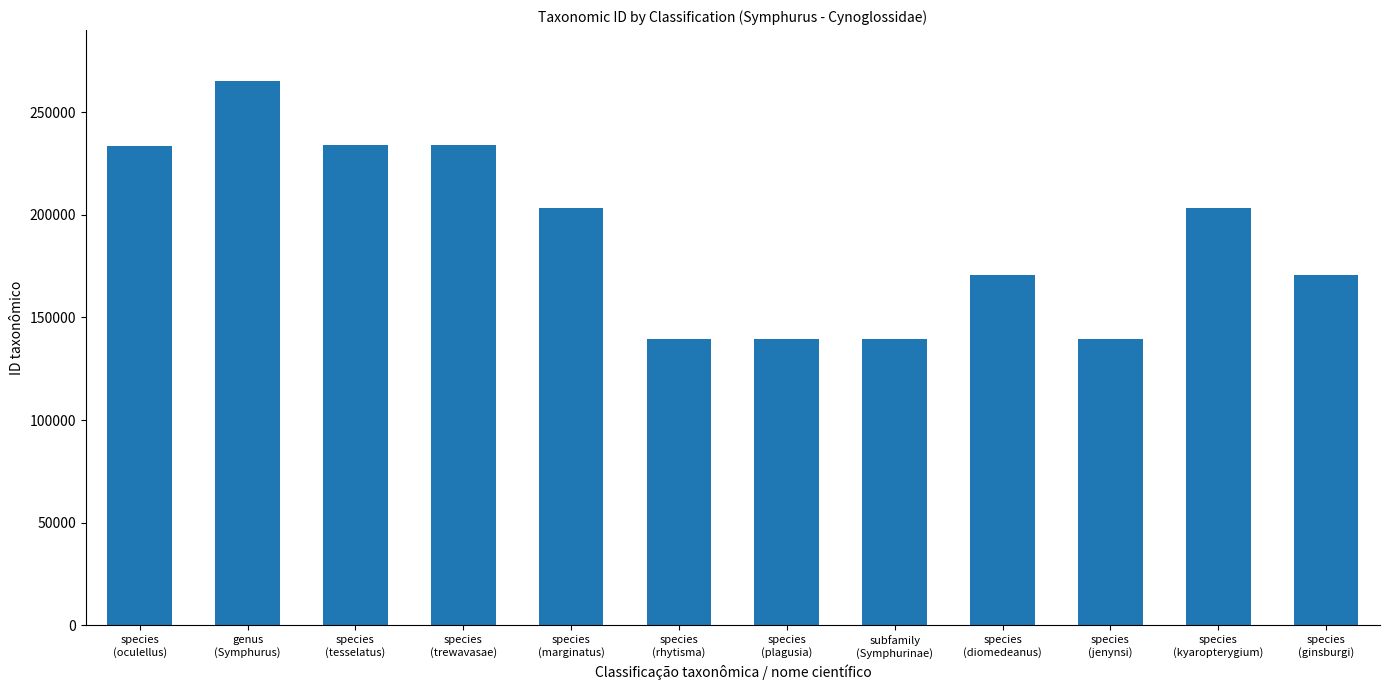

What is the value of the 9th bar from the left?

170841